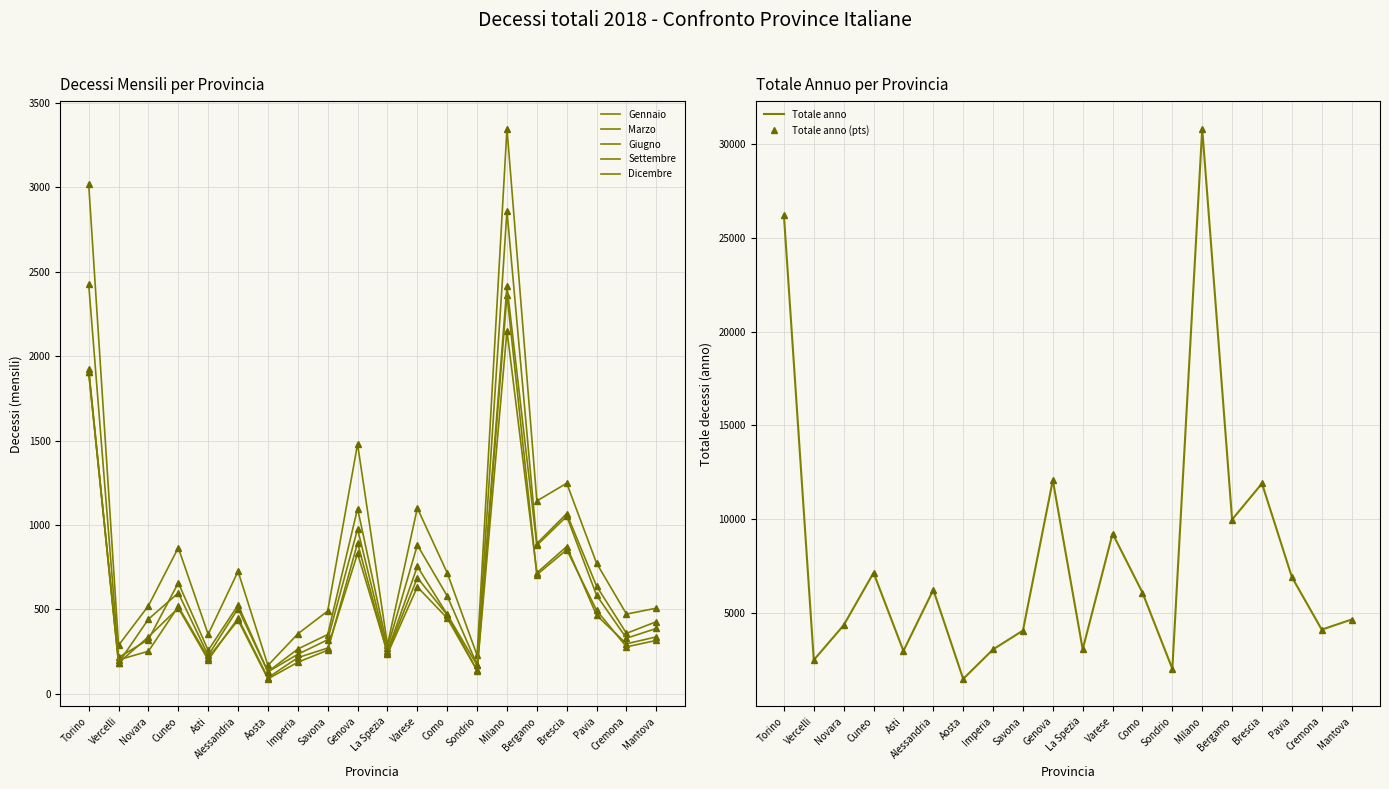

The giugno series shows 214 at Imperia. True or false?

True